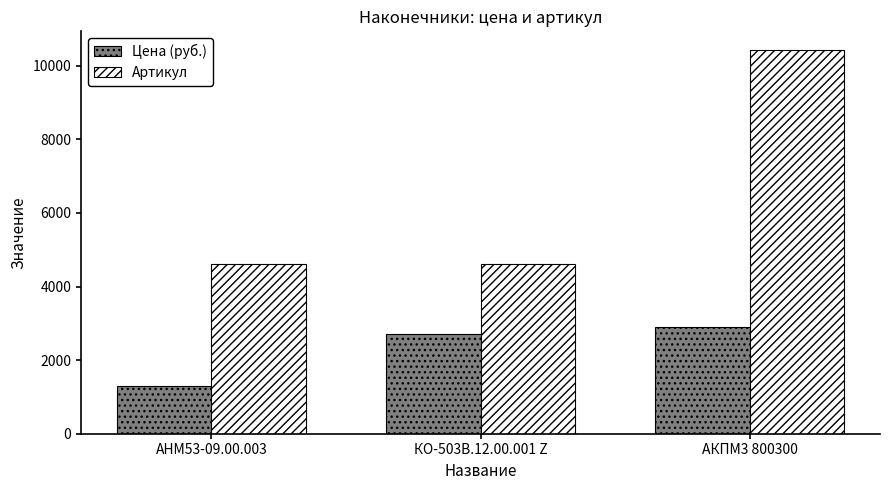

Count the number of categories in the chart.

3